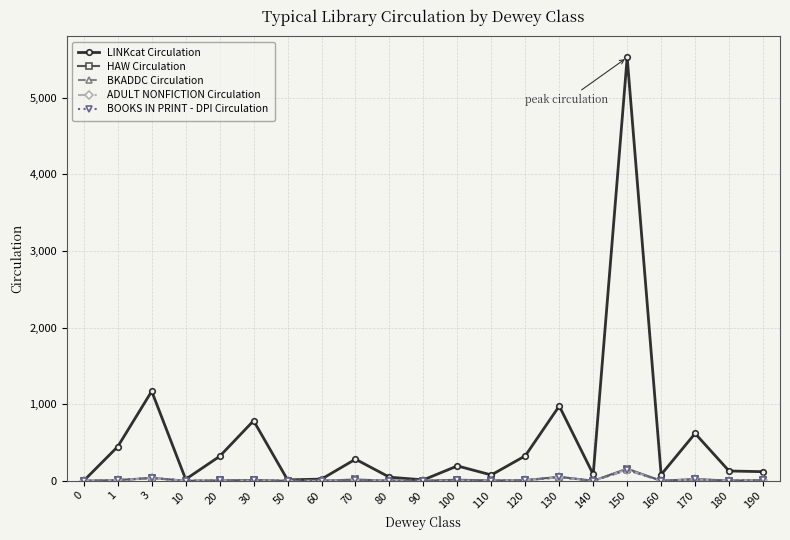

What is the sum of all BKADDC Circulation values?

279